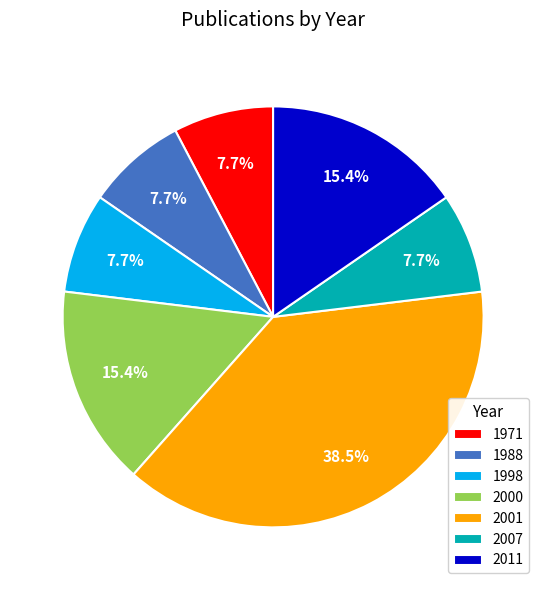

How many segments does this pie chart have?

7